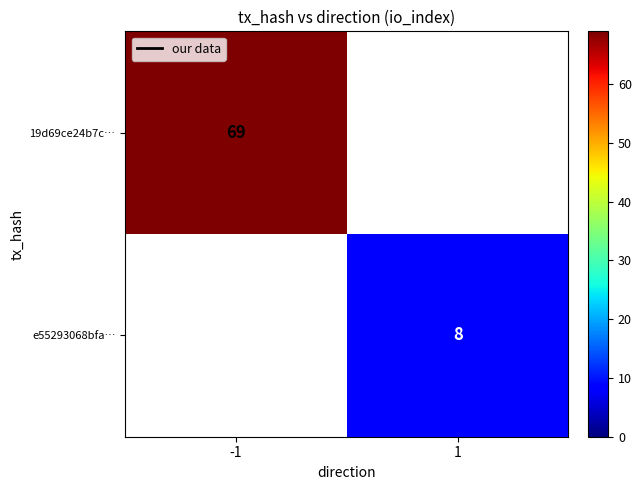

The value of e55293068bfa… at 1 is 8. True or false?

True